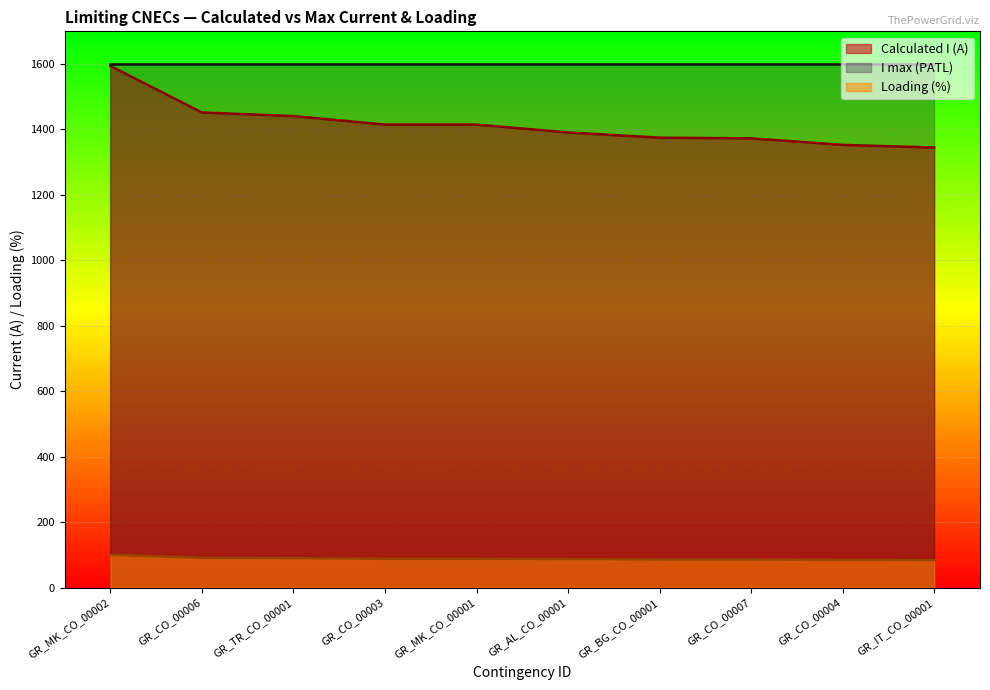

What is the highest value of the I max (PATL) series?

1600